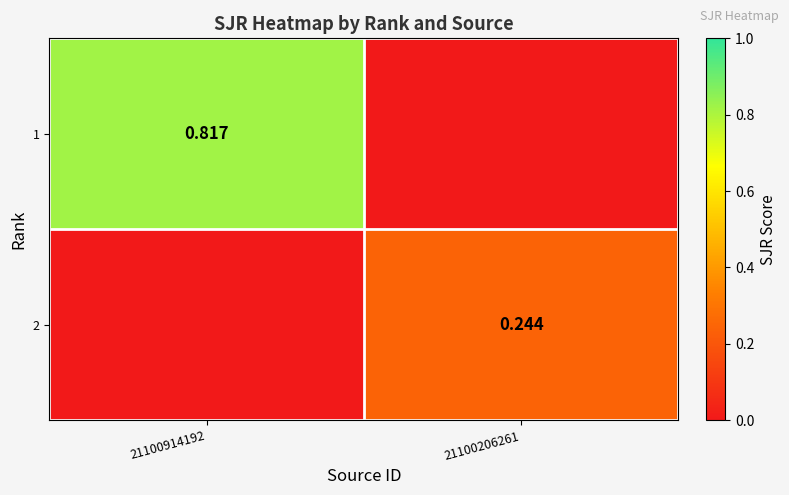

Rank the categories by 1 value from lowest to highest.

21100206261, 21100914192